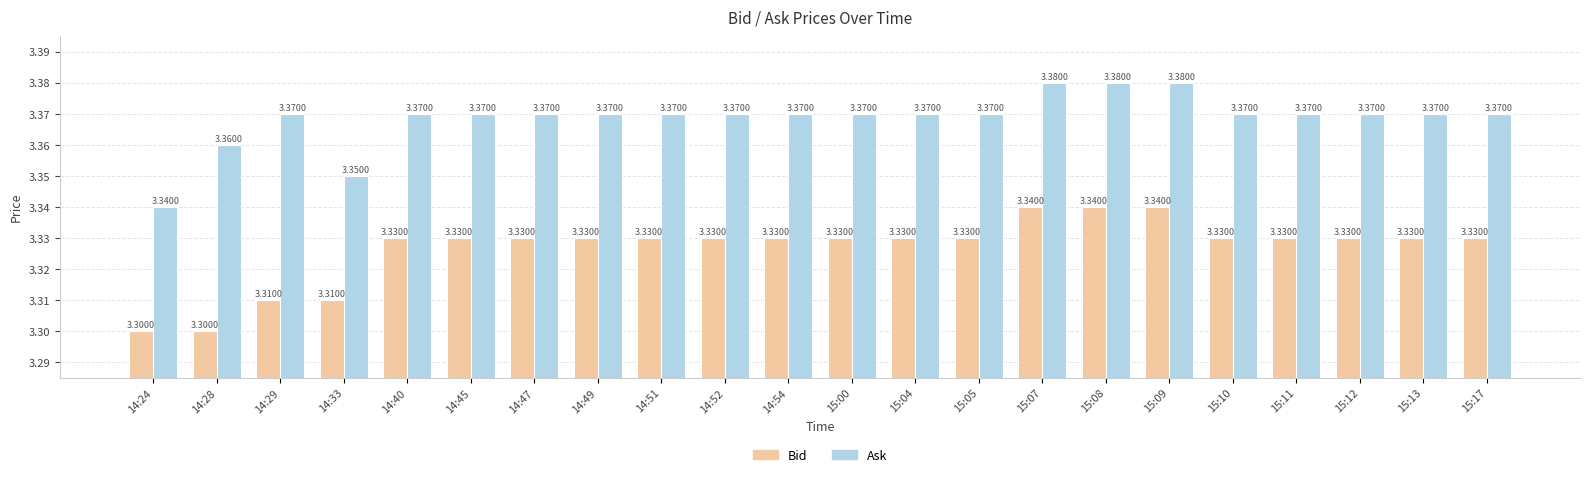

What is the total value across all series at 14:52?

6.7